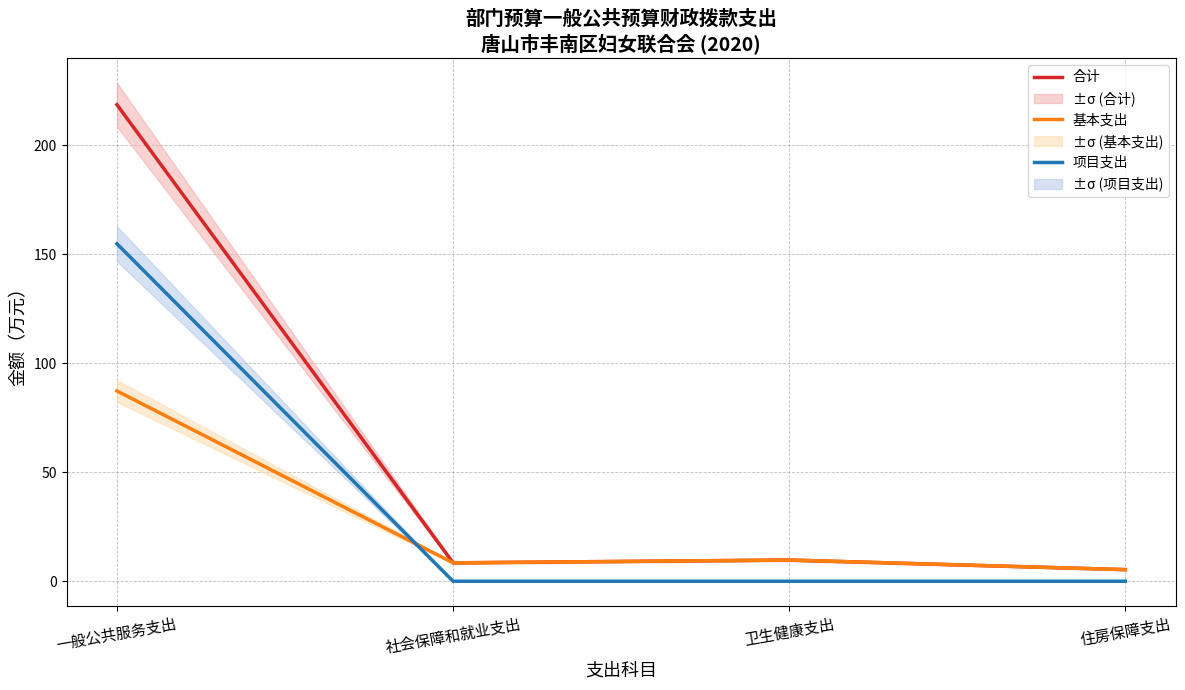

Between 卫生健康支出 and 一般公共服务支出, which is larger?

一般公共服务支出